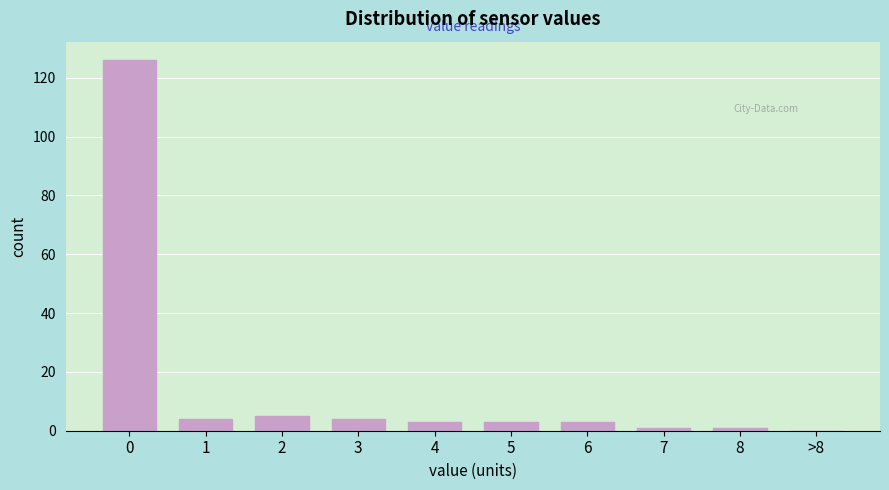

Reading left to right, list all the values displayed in this chart.

0=126	1=4	2=5	3=4	4=3	5=3	6=3	7=1	8=1	>8=0